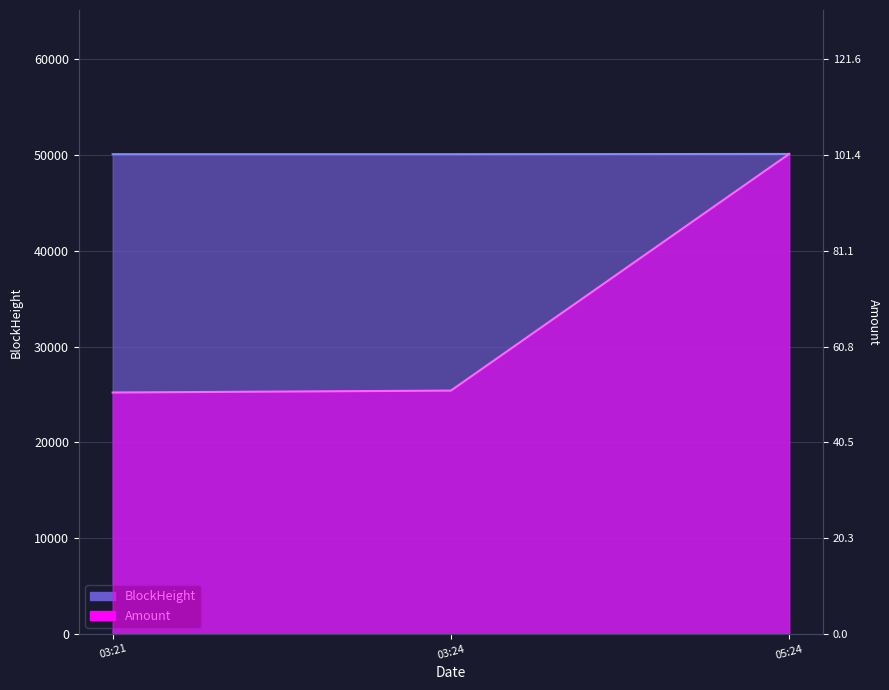

Reading left to right, what are all the values shown in this chart?

BlockHeight: 50096.0	50097.0	50120.0
Amount: 25208.2	25405.6	50120.0